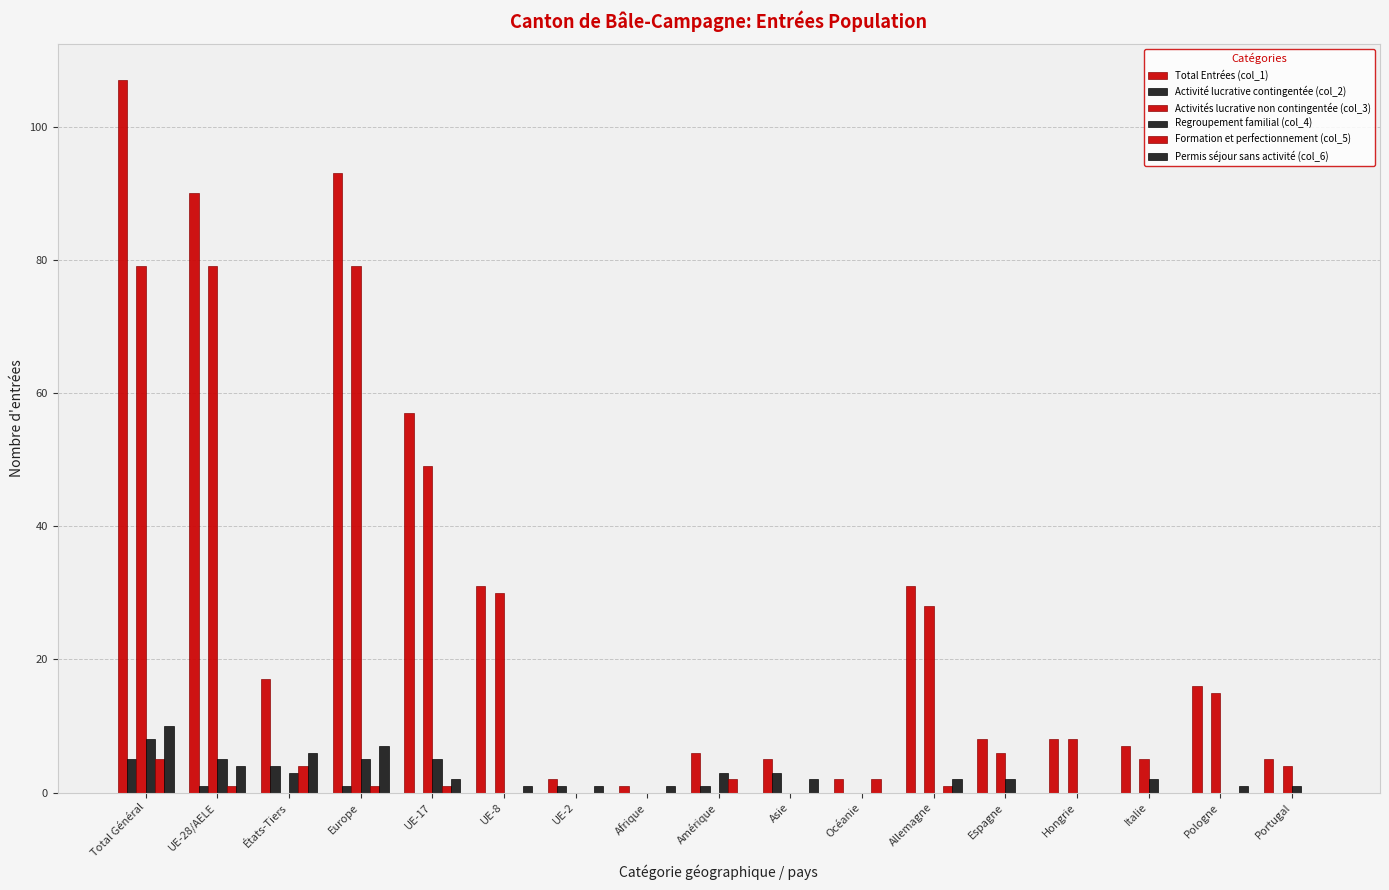

At which category does the chart reach its minimum across all series?

UE-17